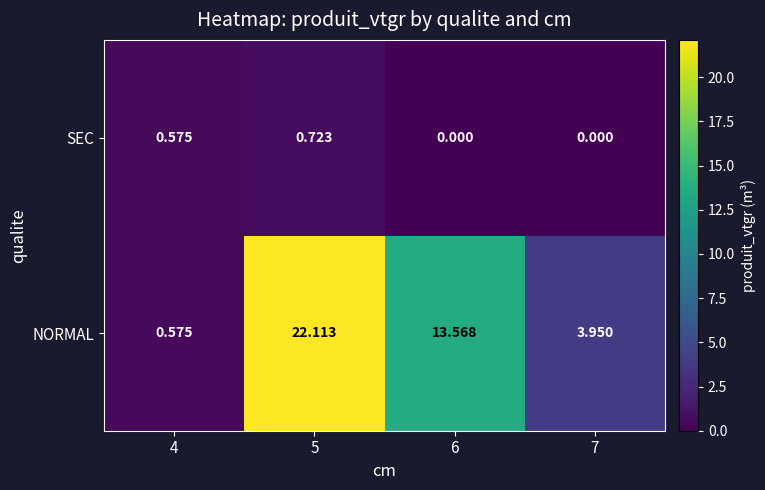

Rank the series by their maximum value, from lowest to highest.

SEC, NORMAL